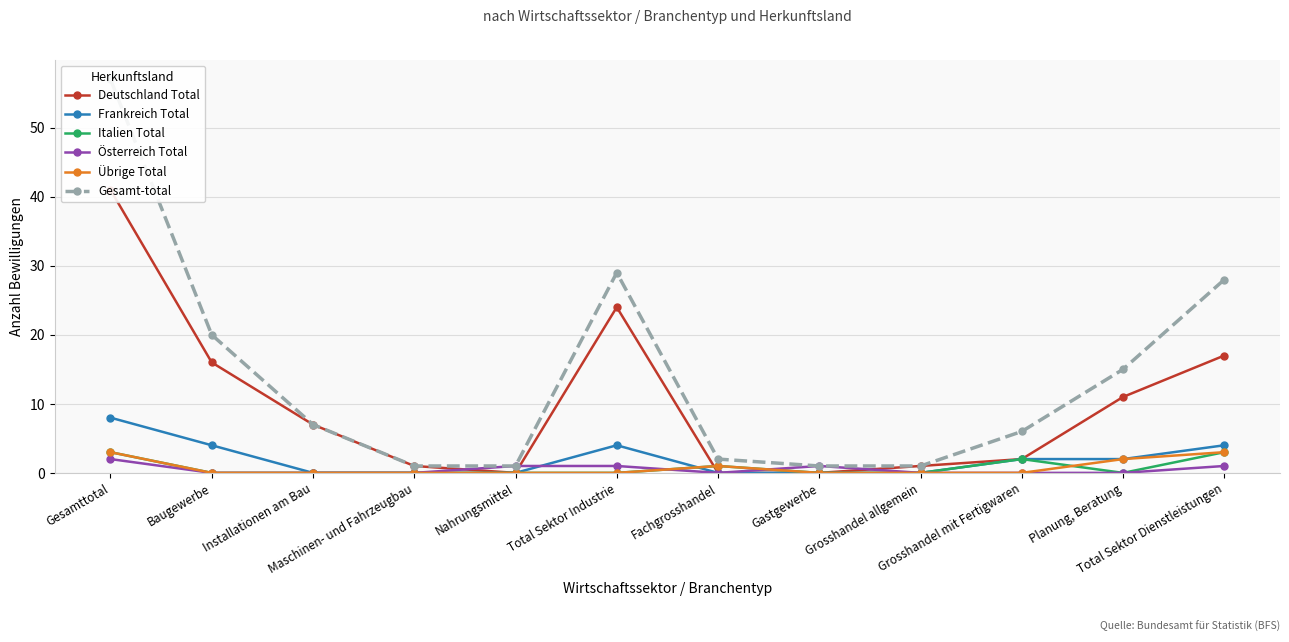

True or false: Frankreich Total has more than 0 points higher than both neighbors.

True